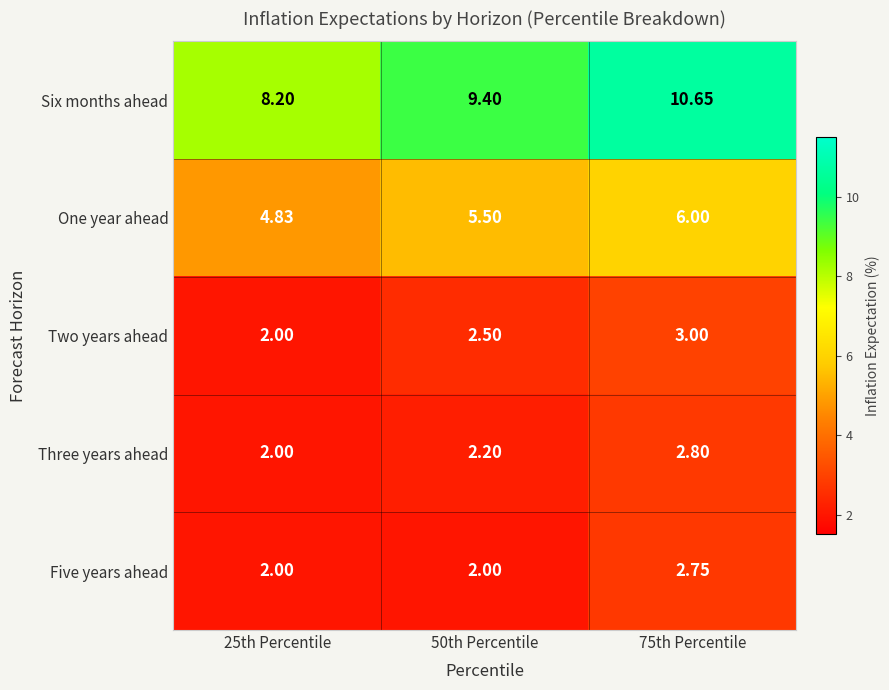

Which series has the widest spread of values?

Six months ahead